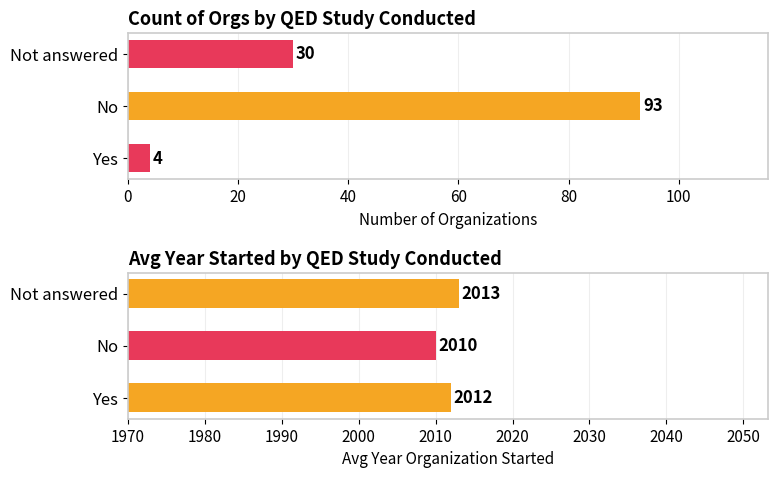

What is the difference between the second highest and minimum values in the Count of Organizations series?

26